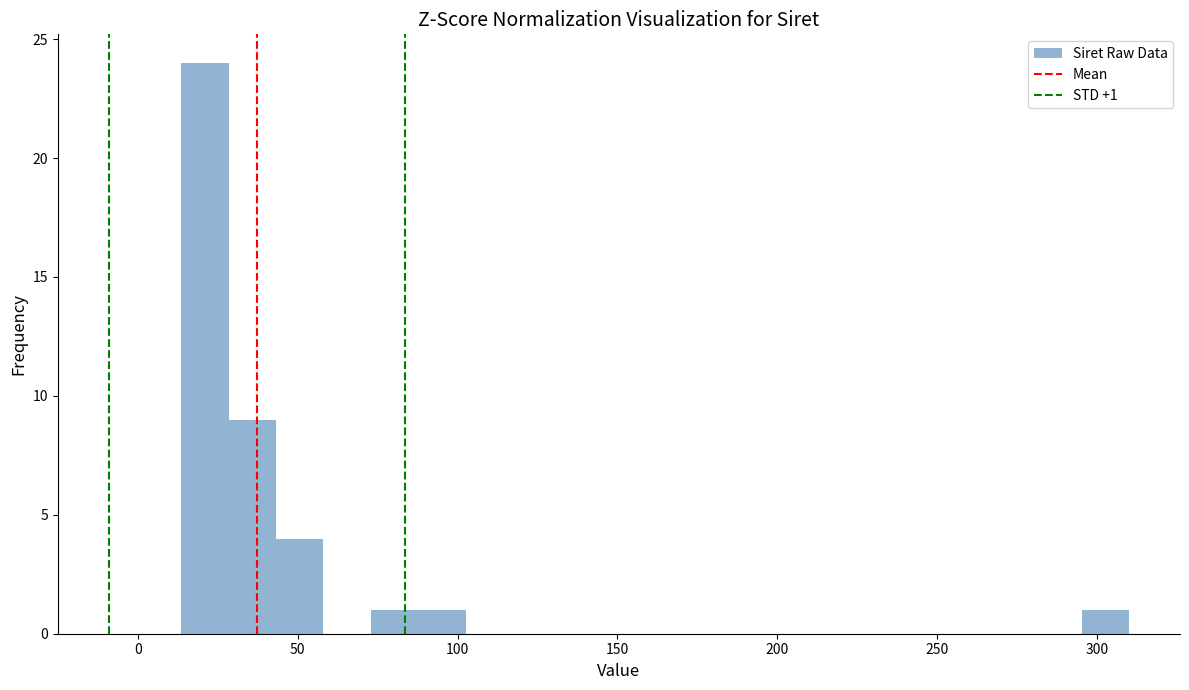

Around what value on the x-axis is the tallest bar? Give the approximate position of its centre, as read against the axis.

20